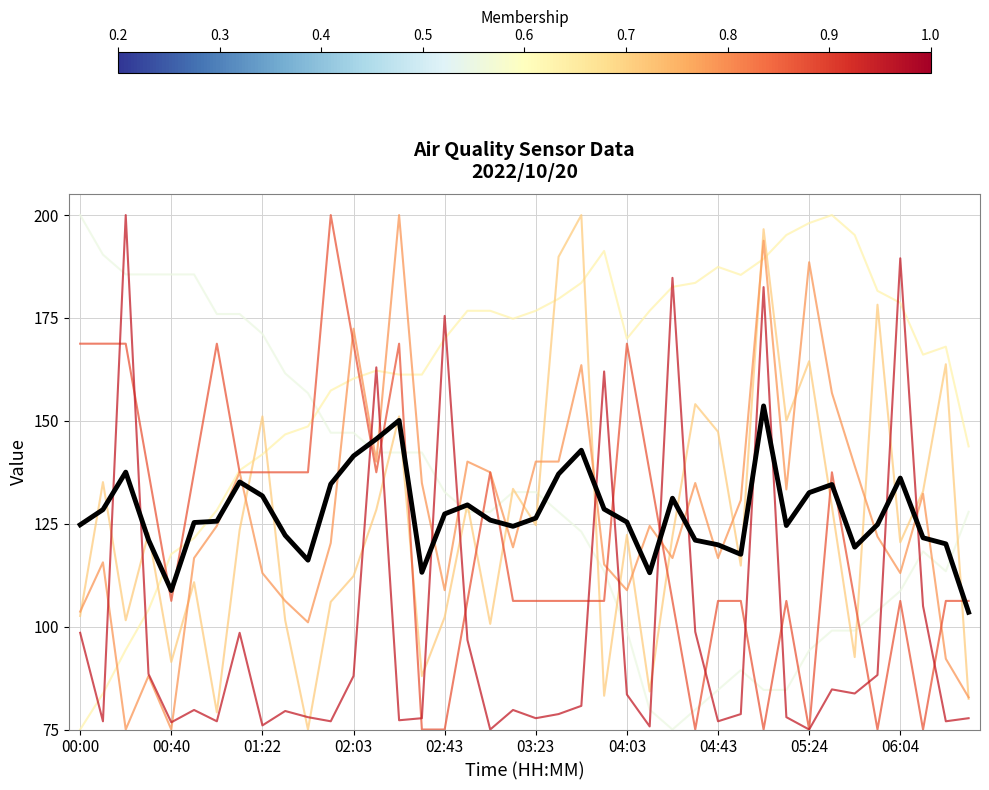

What is the smallest value displayed?

75.0